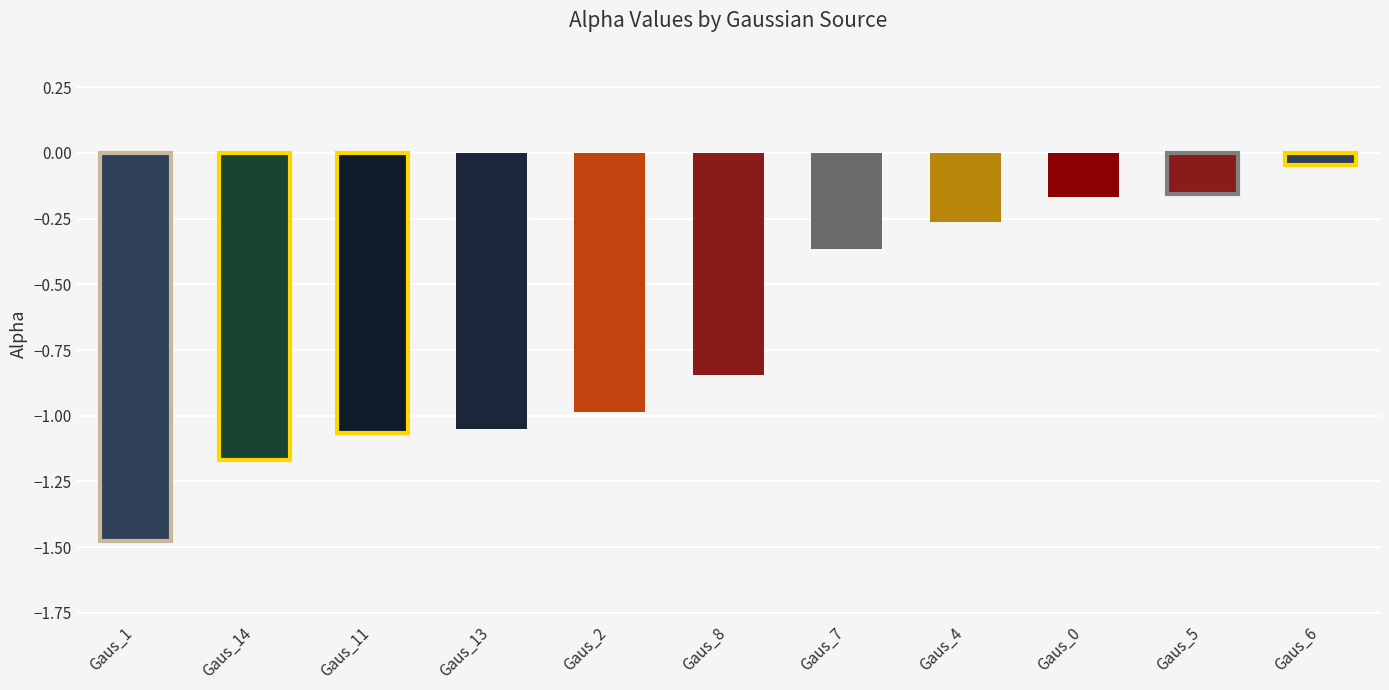

True or false: the data shows -0.2 at C_11.

False